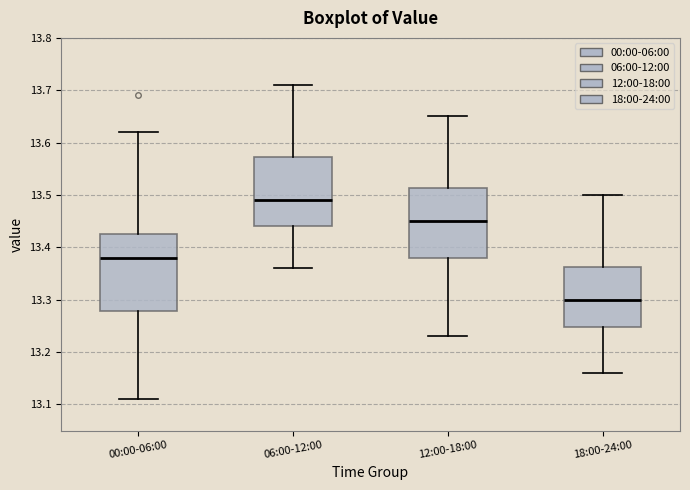

Reading left to right, transcribe this box plot: for each box, give where its median line is, the range the box spans, and where its two whiskers end, as read against the y-axis. The values are not printed on the chart, so give them approximately, as read against the axis.

00:00-06:00: median 13.38, box 13.28 to 13.43, whiskers 13.11 to 13.62
06:00-12:00: median 13.49, box 13.44 to 13.57, whiskers 13.36 to 13.71
12:00-18:00: median 13.45, box 13.38 to 13.51, whiskers 13.23 to 13.65
18:00-24:00: median 13.30, box 13.25 to 13.36, whiskers 13.16 to 13.50